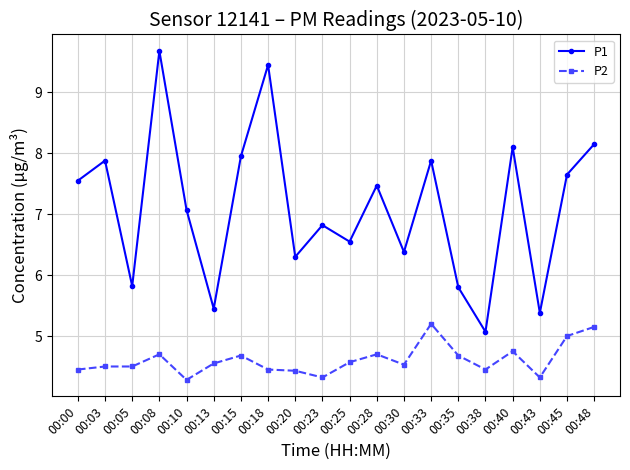

Which series has the widest spread of values?

P1